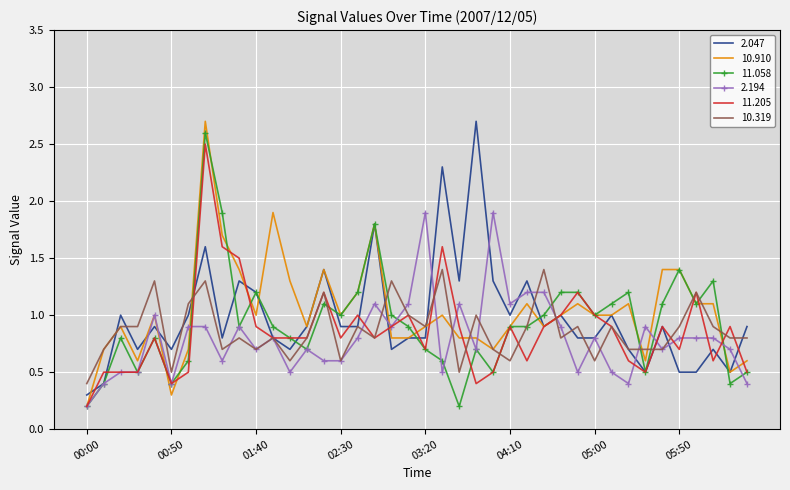

Which series ends up on top after the final intersection of 11.058 and 2.047?

2.047